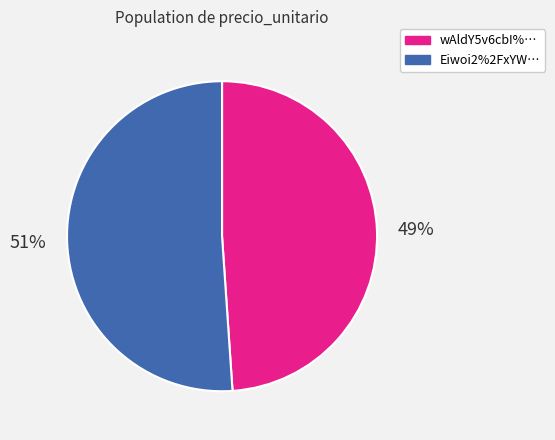

To the nearest percent, what is the difference between the largest and smallest slice percentages?

2%